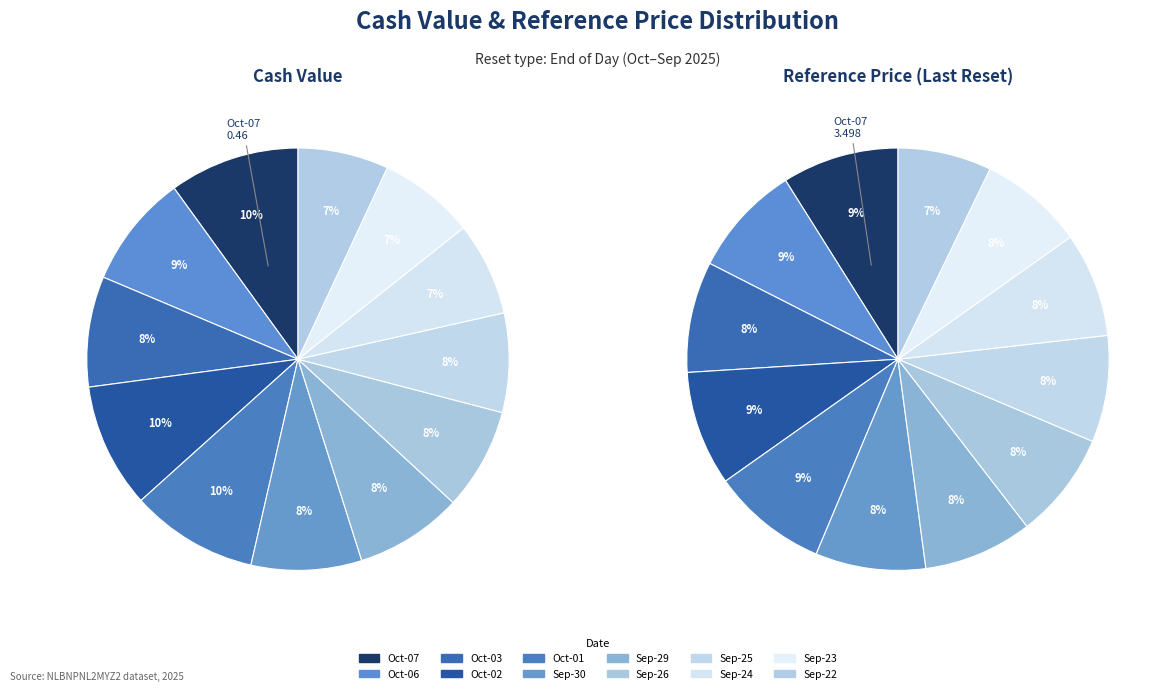

To the nearest percent, what portion does 4 represent?

10%